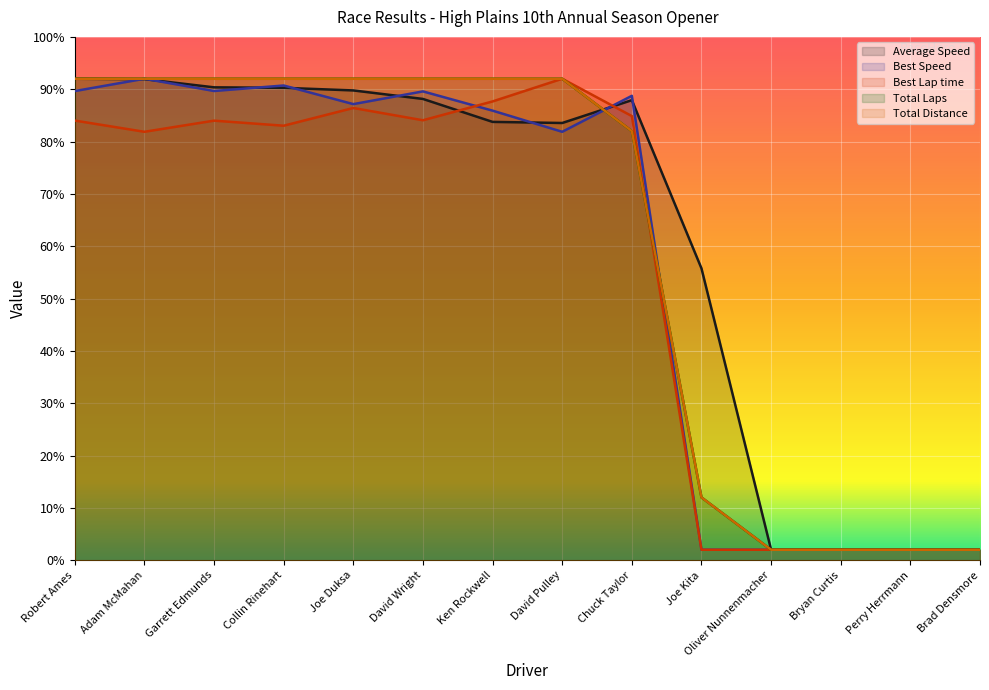

Is the value of Best Speed at David Wright greater than the value of Best Lap time at Robert Ames?

Yes